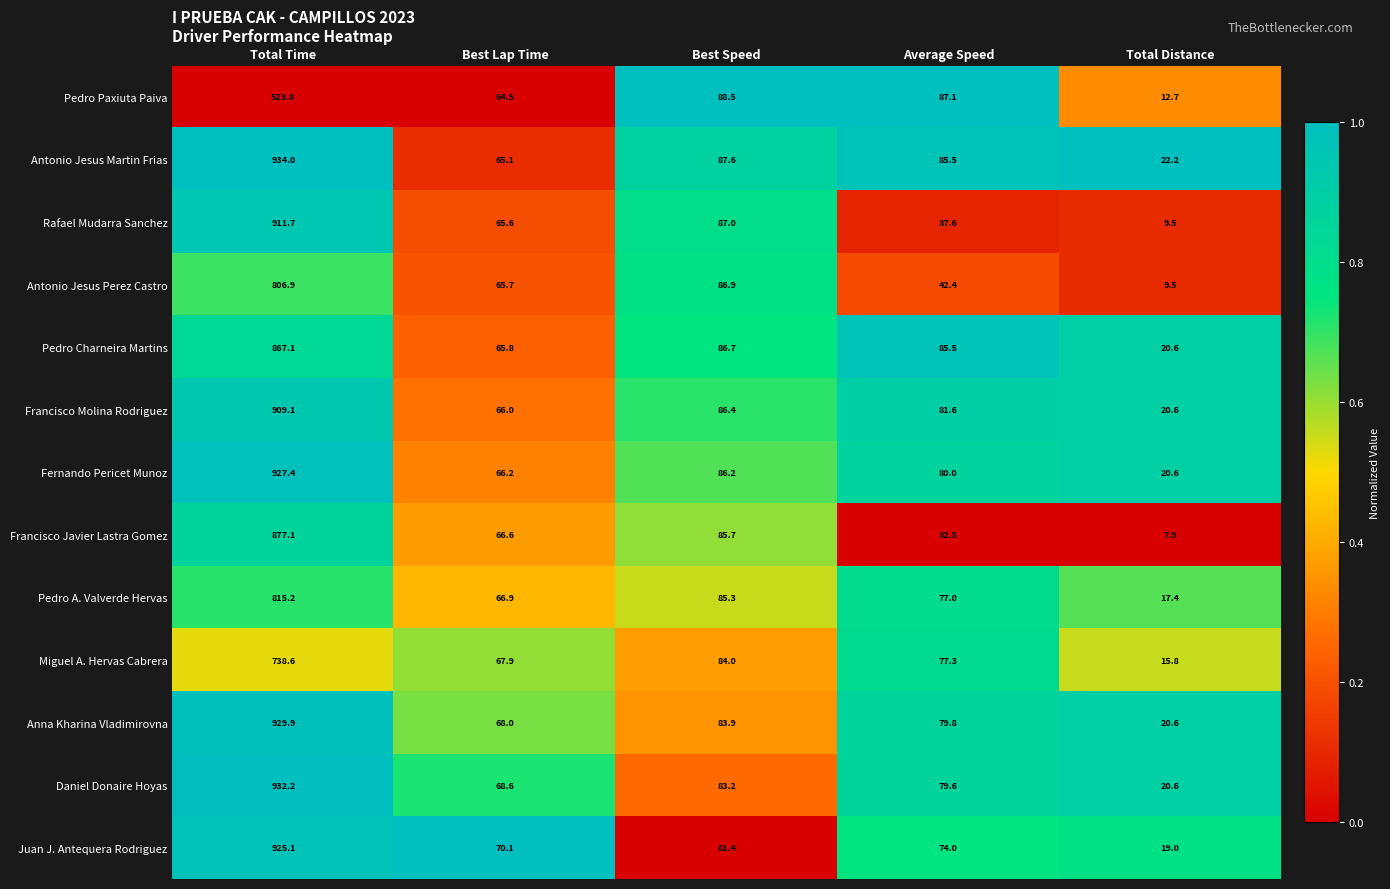

Which series has the widest spread of values?

Antonio Jesus Martin Frias